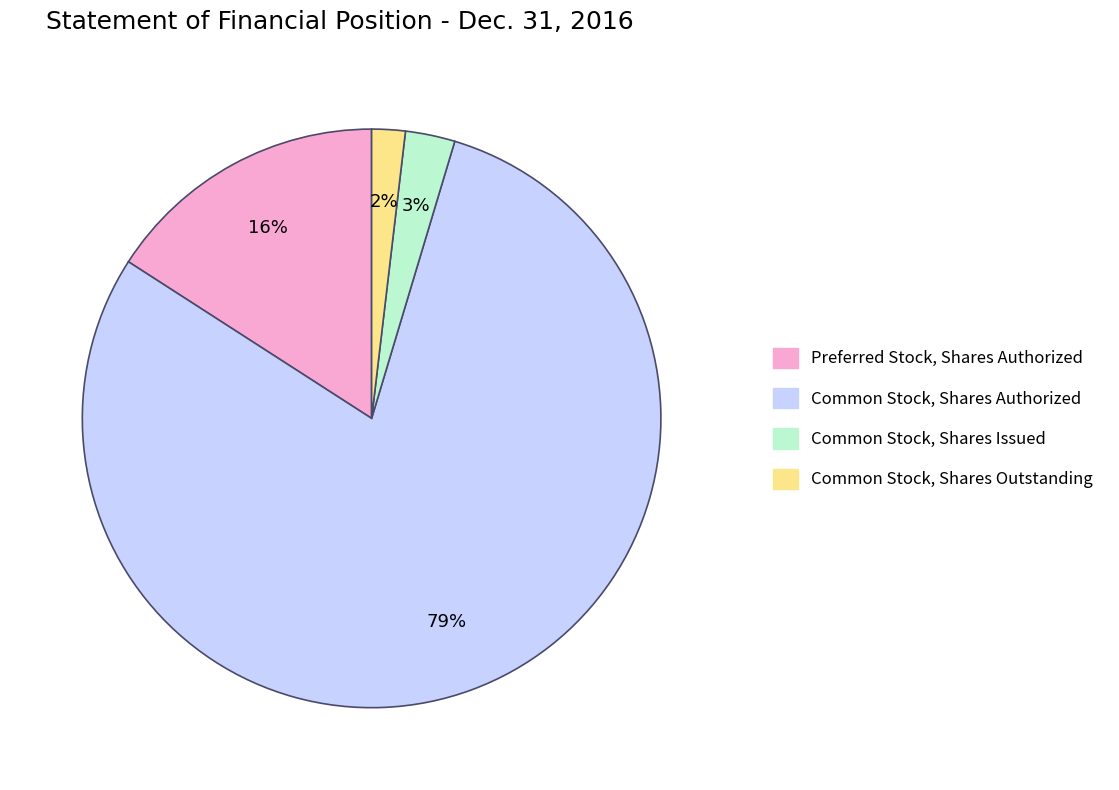

Does any single category account for the majority?

Yes